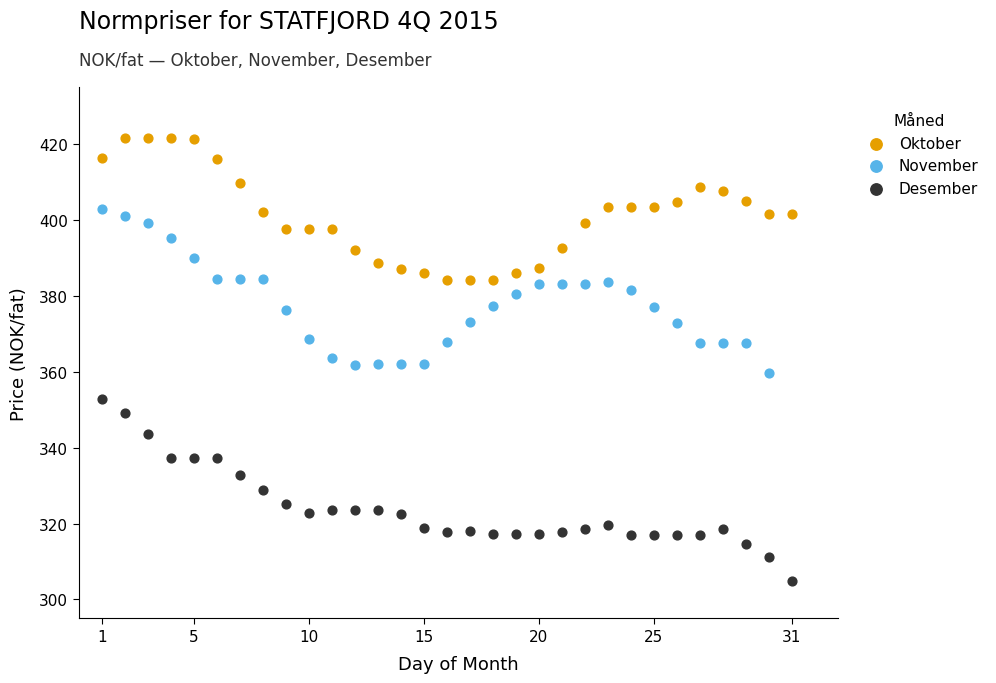

Which series contains the highest Y value?

Oktober